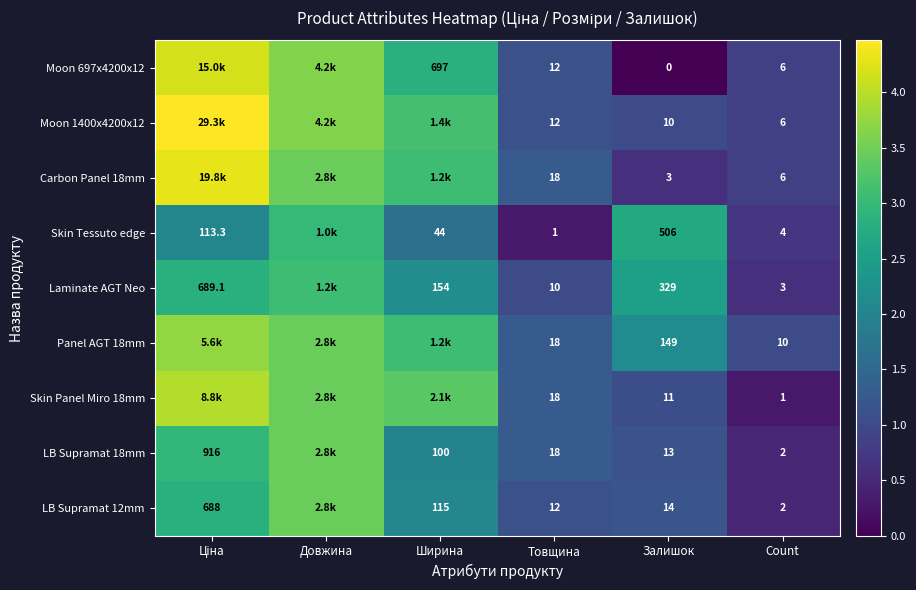

Is the value of Skin Panel Miro 18mm at Count greater than the value of LB Supramat 12mm at Залишок?

No